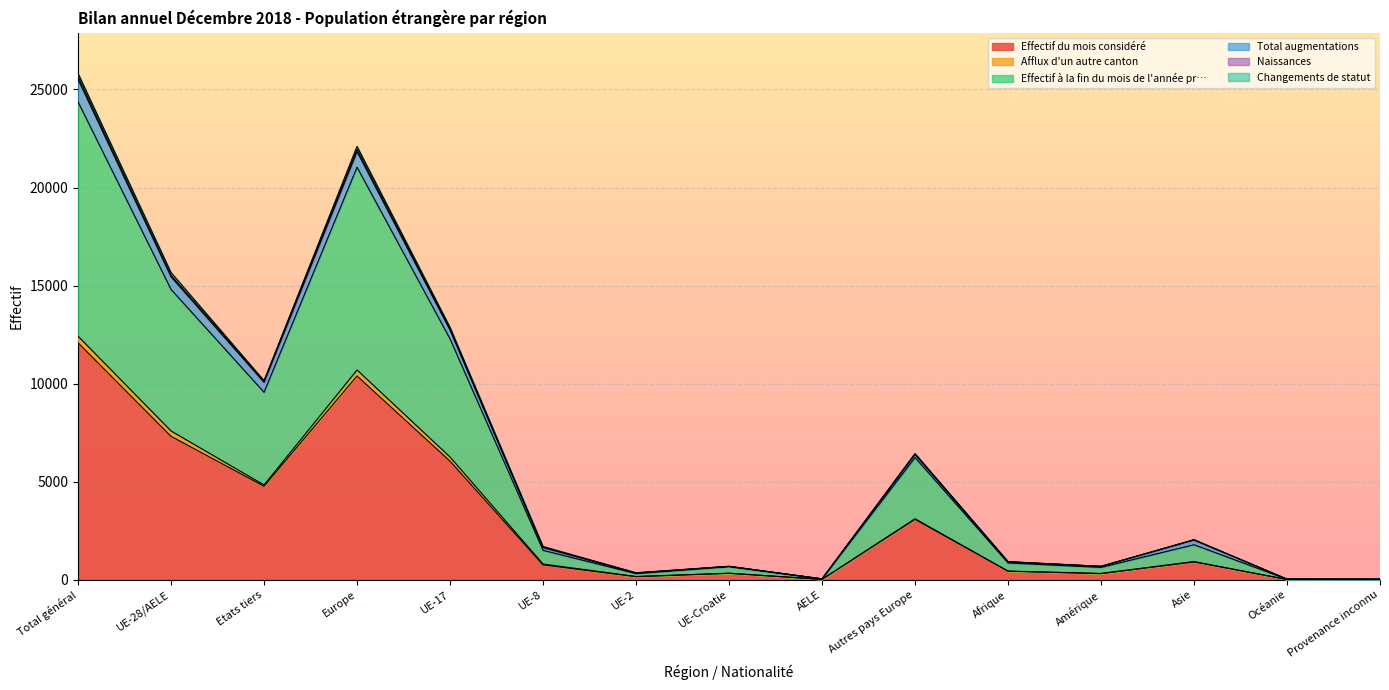

What is the highest value of the Effectif du mois considéré series?

12083.3